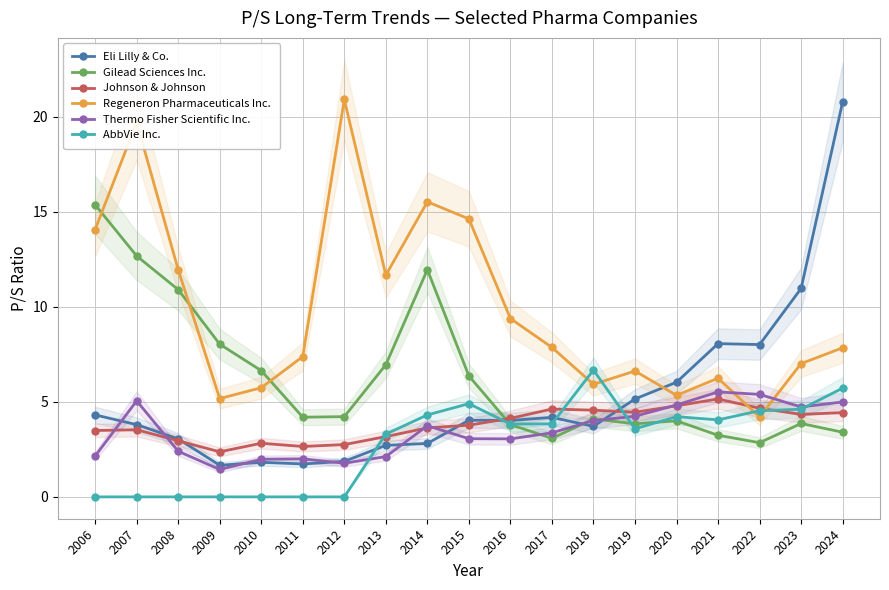

What is the sum of all Thermo Fisher Scientific Inc. values?

65.8